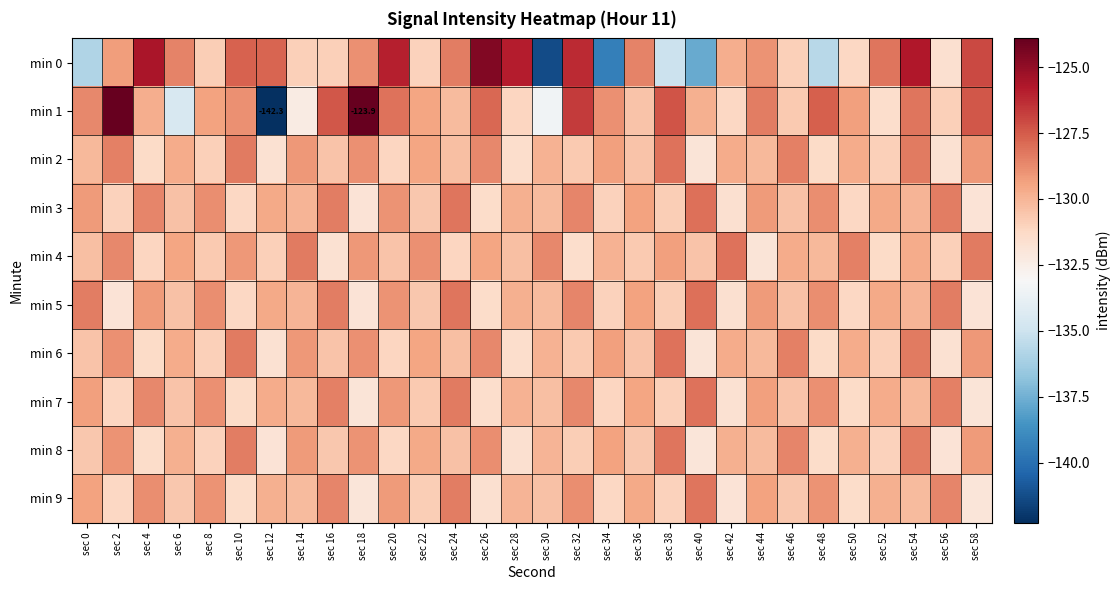

At which label does min 0 first exceed -128?

sec 4